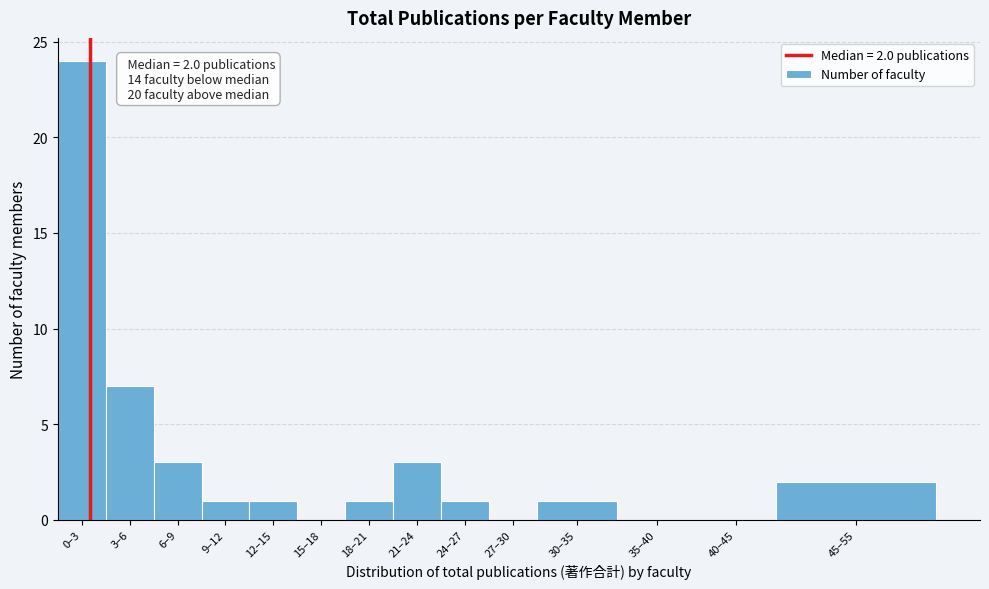

Reading left to right, list all the values displayed in this chart.

0–3=24	3–6=7	6–9=3	9–12=1	12–15=1	15–18=0	18–21=1	21–24=3	24–27=1	27–30=0	30–35=1	35–40=0	40–45=0	45–55=2